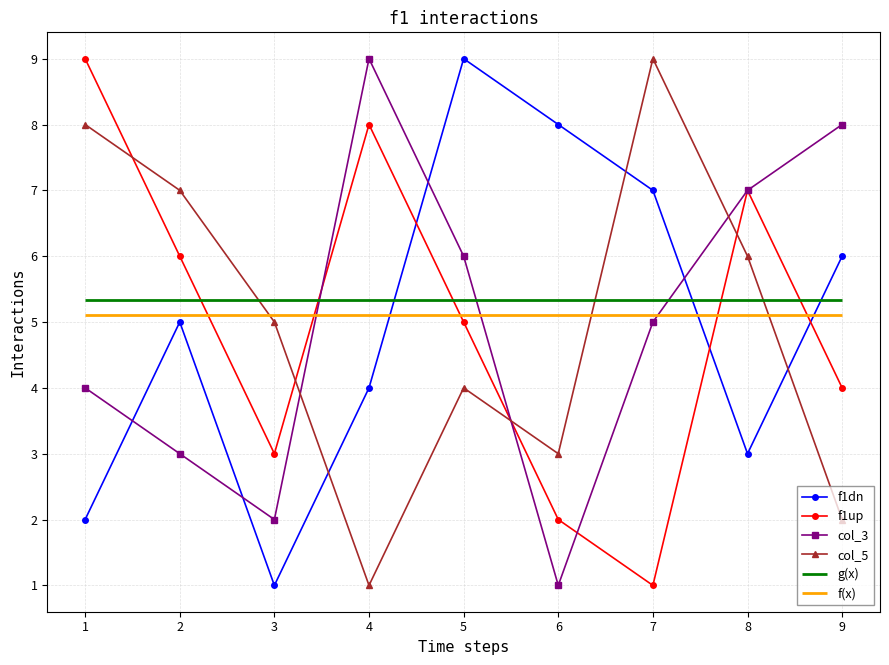

Which category has the lowest value in the col_3 series?

6